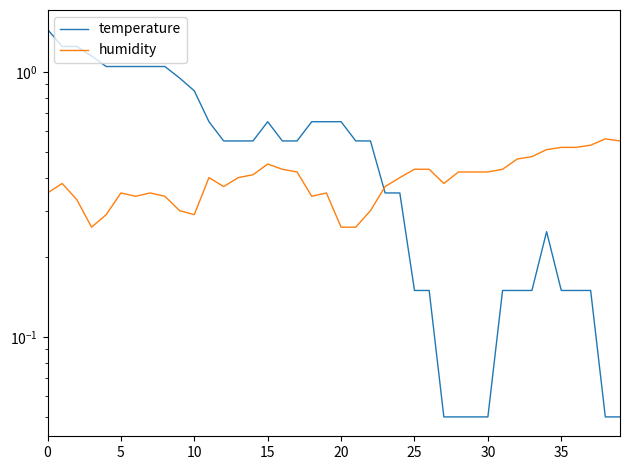

At how many categories does at least one series exceed 1?

9